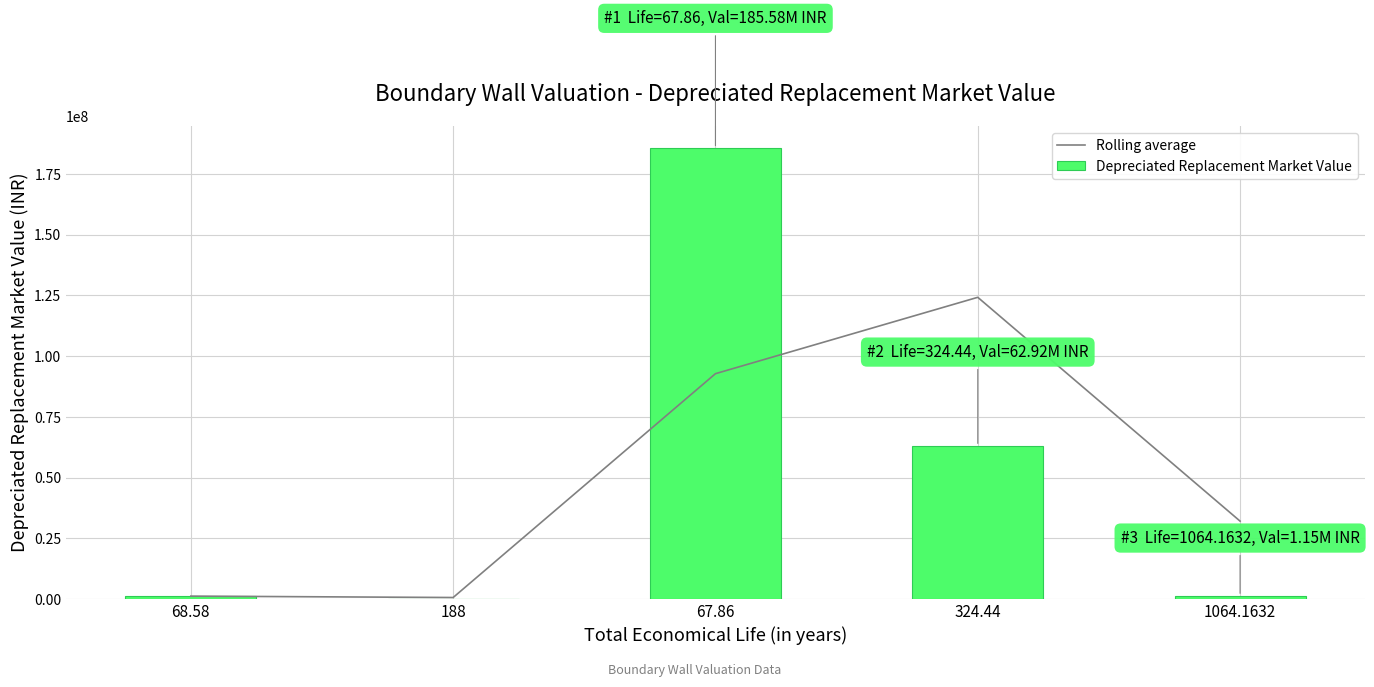

What is the difference between the maximum and minimum values in the Rolling average series?

123679312.5